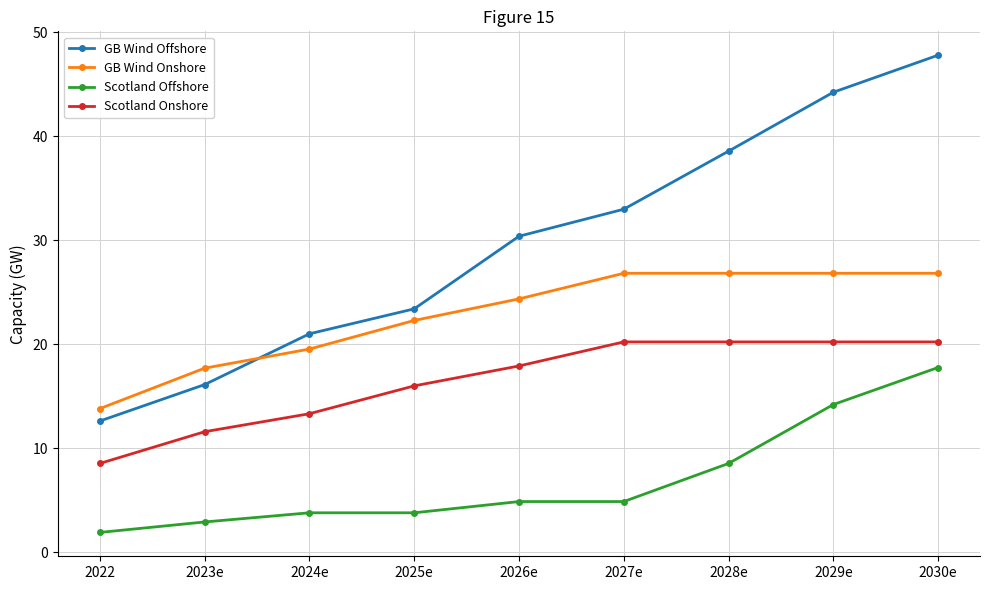

Reading left to right, what are all the values shown in this chart?

GB Wind Offshore: 12.6	16.1	21.0	23.4	30.4	33.0	38.6	44.2	47.8
GB Wind Onshore: 13.8	17.7	19.5	22.3	24.4	26.8	26.8	26.8	26.8
Scotland Offshore: 1.9	2.9	3.8	3.8	4.9	4.9	8.5	14.2	17.8
Scotland Onshore: 8.5	11.6	13.3	16.0	17.9	20.2	20.2	20.2	20.2